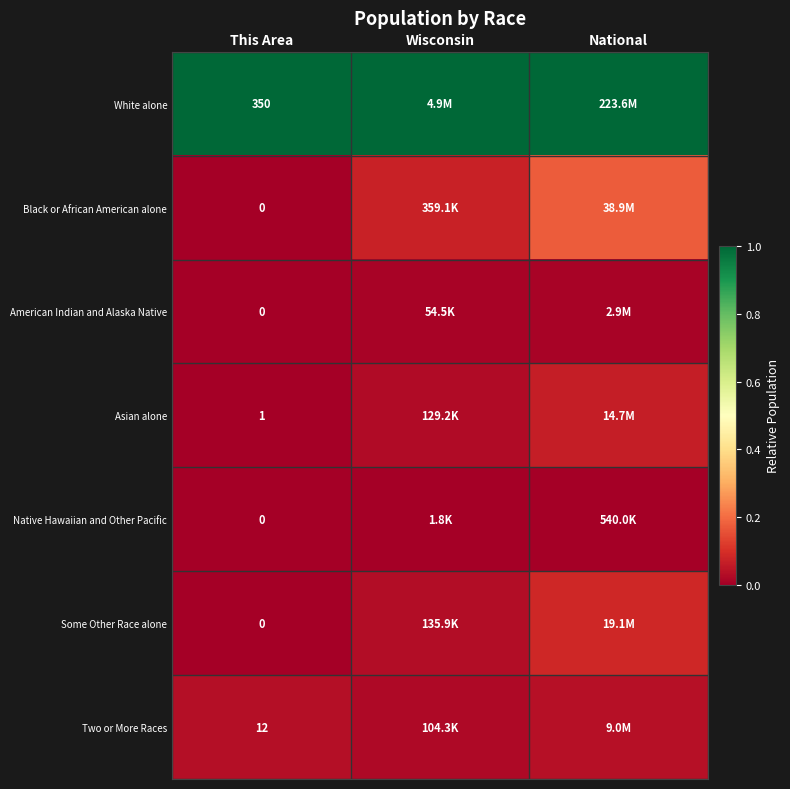

Is the value of Asian alone at National greater than the value of Black or African American alone at National?

No